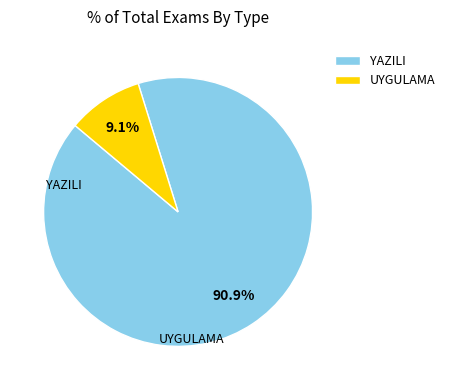

How many segments does this pie chart have?

2